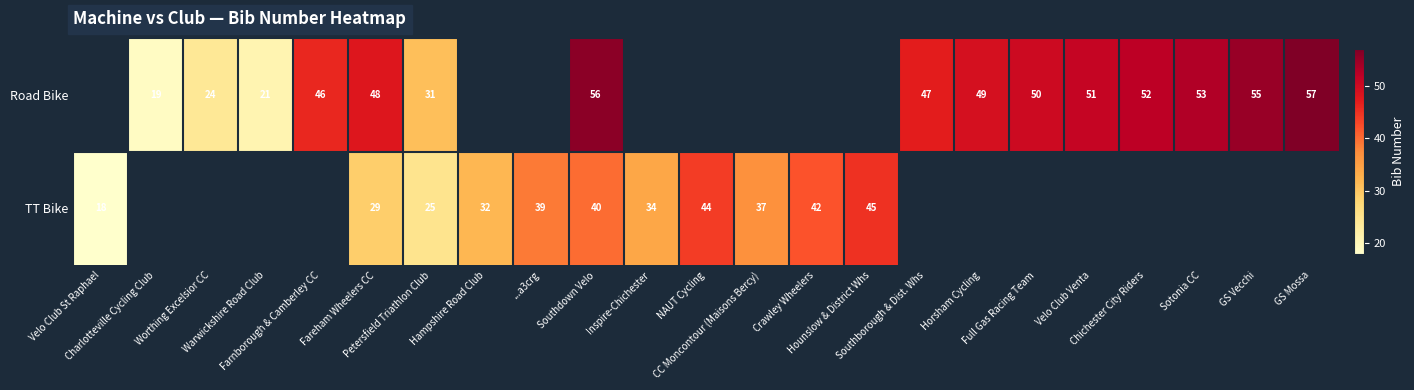

List the series in order of their overall mean, lowest first.

TT Bike, Road Bike